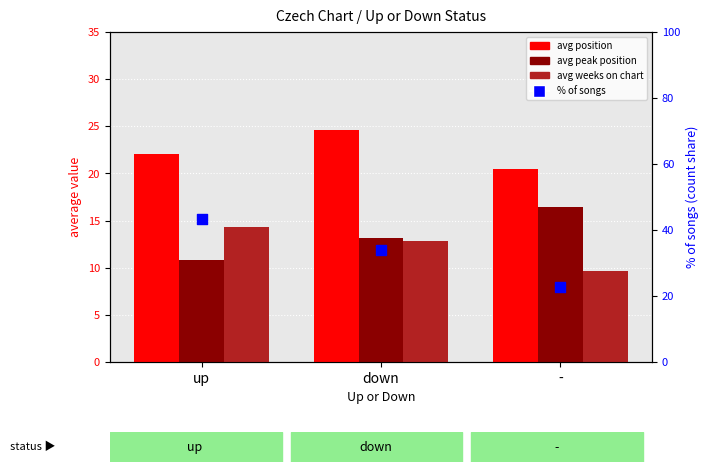

Which series reaches the maximum Y coordinate?

% of songs